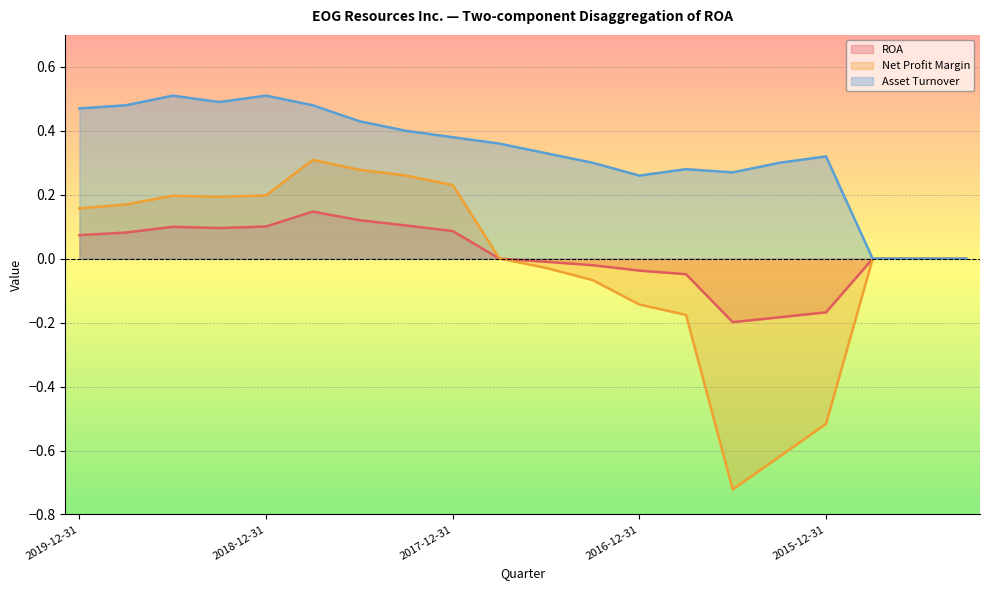

What is the difference between the maximum and minimum values in the Net Profit Margin series?

1.0